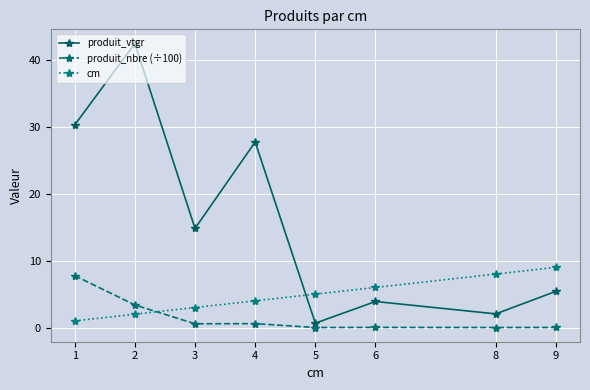

At how many categories does at least one series exceed 22?

3